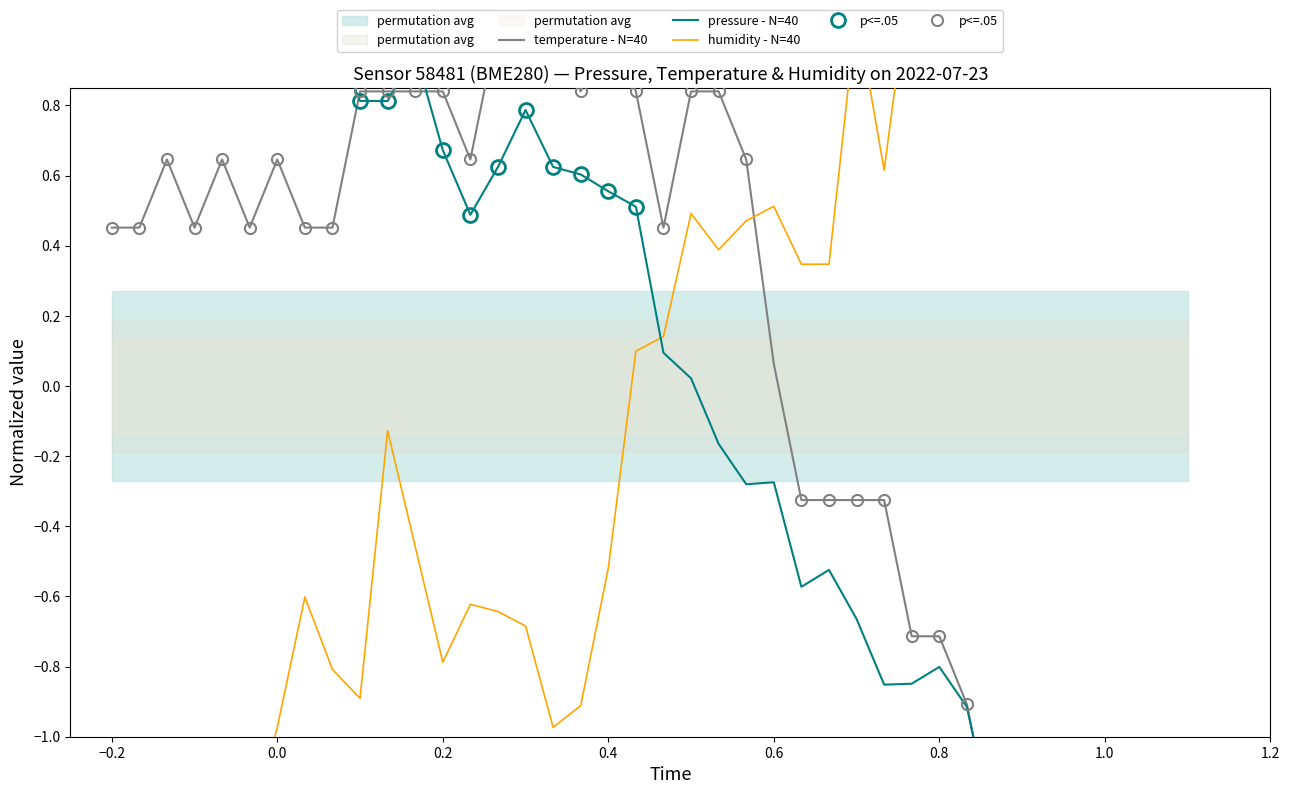

Rank the series by their average value, from lowest to highest.

pressure - N=40, temperature - N=40, humidity - N=40